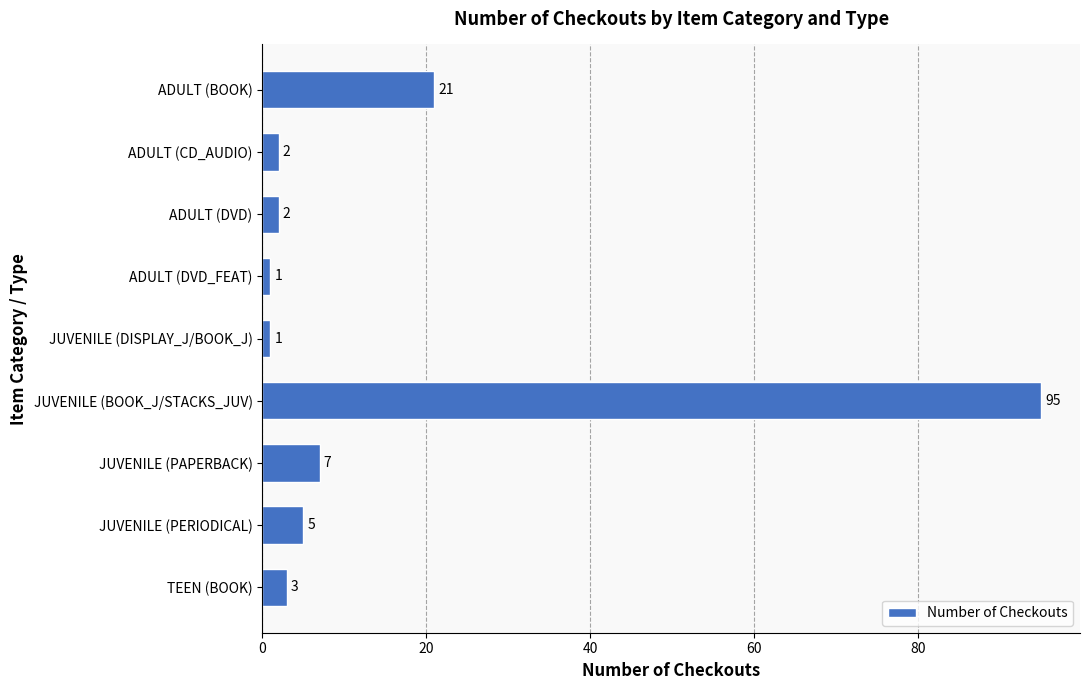

How many categories are shown in the chart?

9